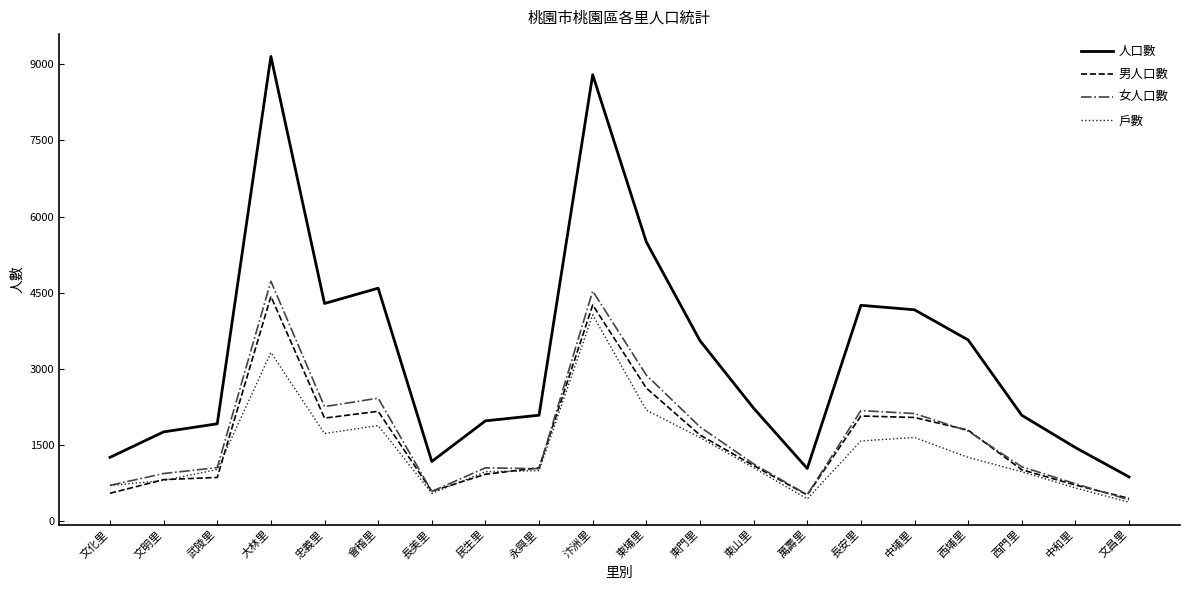

What is the difference between the highest and lowest values at 中和里?

796